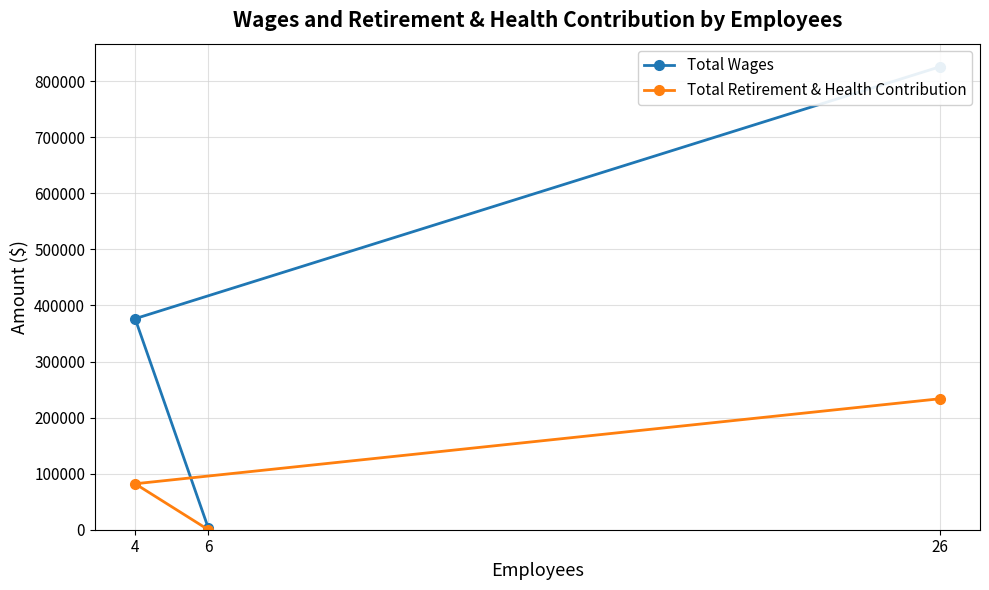

Rank the series by their average value, from highest to lowest.

Total Wages, Total Retirement & Health Contribution